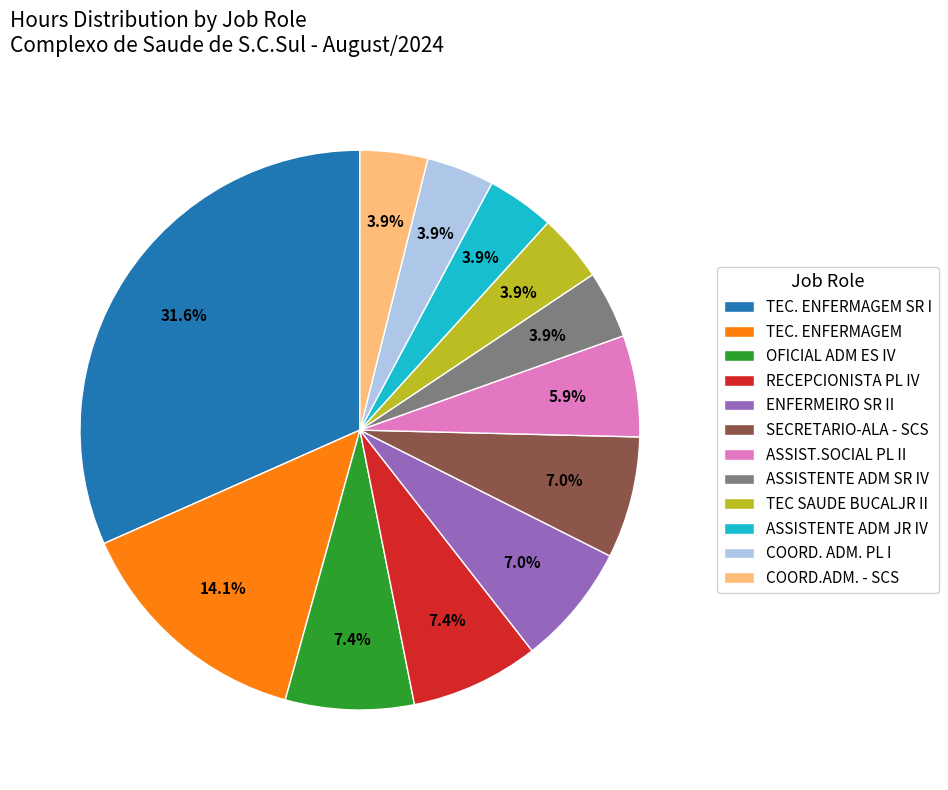

Approximately how many times larger is the value at OFICIAL ADM ES IV compared to ASSISTENTE ADM SR IV?

1.9